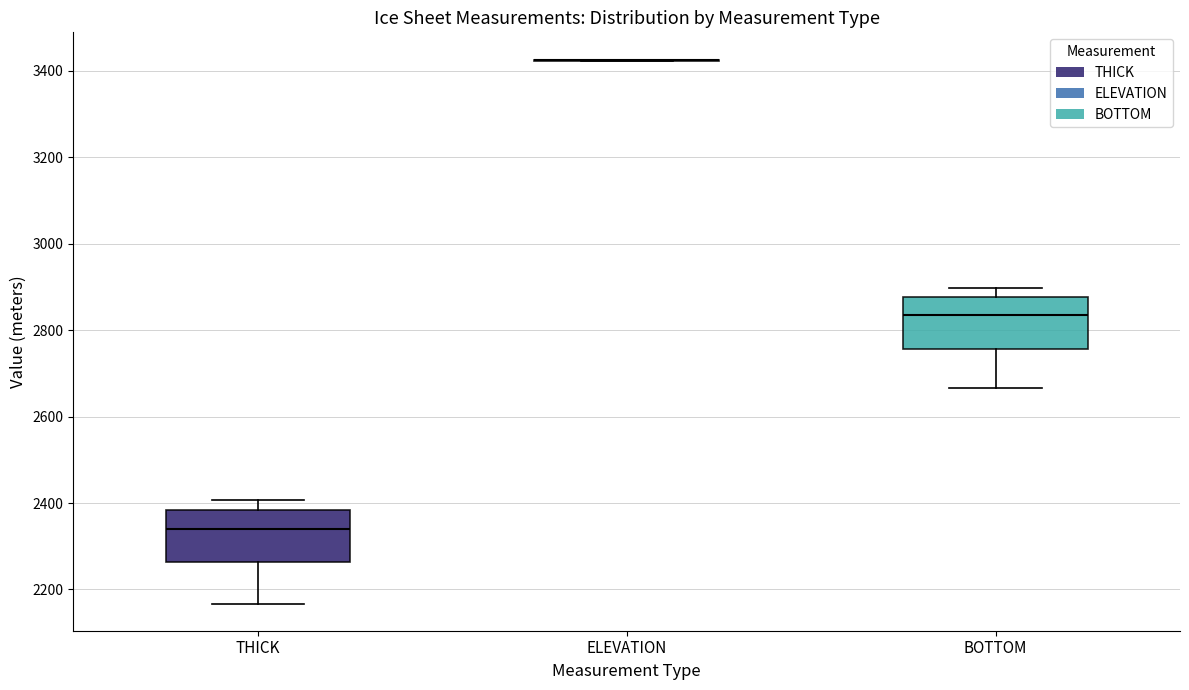

Reading left to right, read every box against the y-axis: the position of its median line, the range the box covers, and the ends of its whiskers. The values are not printed on the chart, so give them approximately, as read against the axis.

THICK: median 2340, box 2260 to 2380, whiskers 2160 to 2400
ELEVATION: box collapsed to a line at 3420, whiskers 3420 to 3420
BOTTOM: median 2840, box 2760 to 2880, whiskers 2660 to 2900